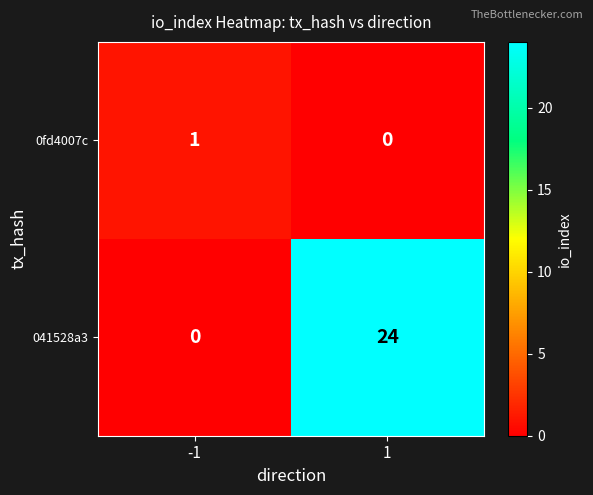

Which series has the largest range (max minus min)?

041528a3